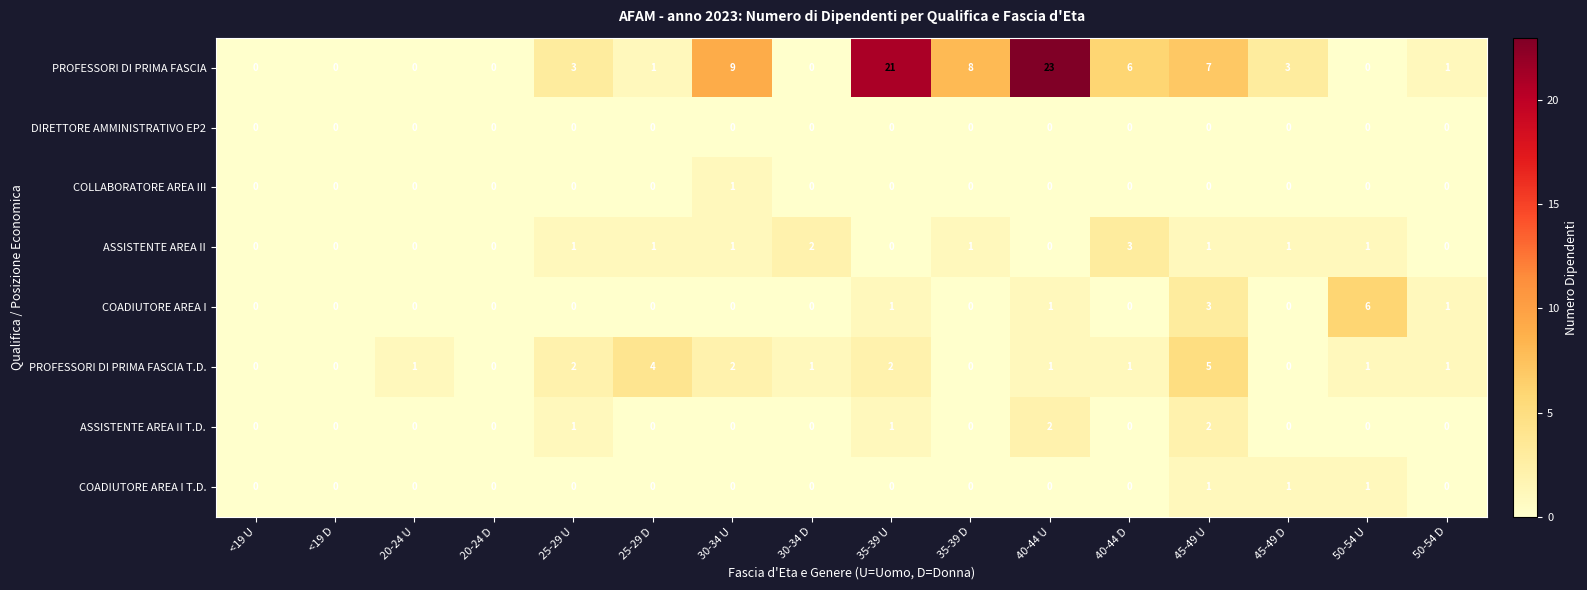

Between <19 U and 30-34 D, which series saw the biggest shift?

ASSISTENTE AREA II